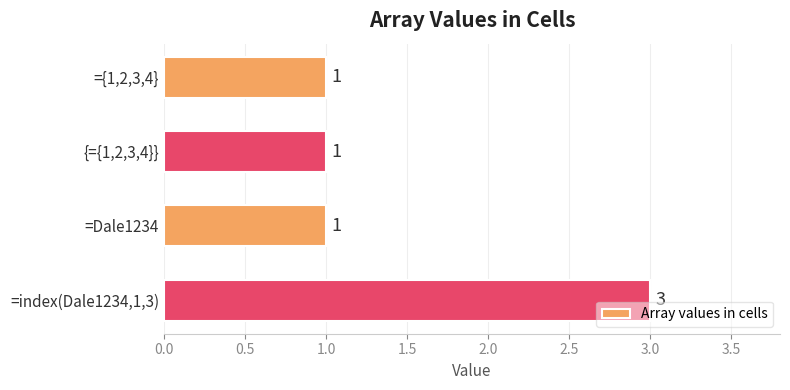

Reading top to bottom, what are all the values shown in this chart?

1	1	1	3